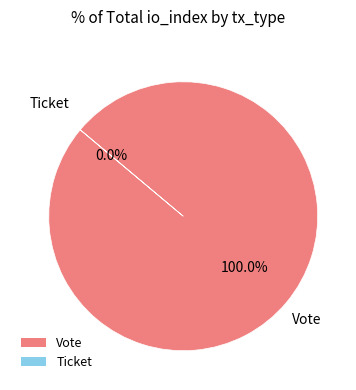

True or false: Vote accounts for 100% of the total.

True